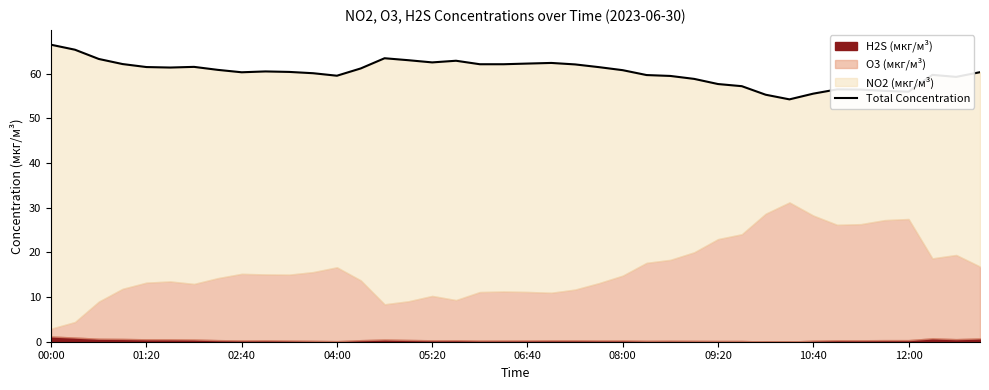

Where is the data nearest to the value 60?

11